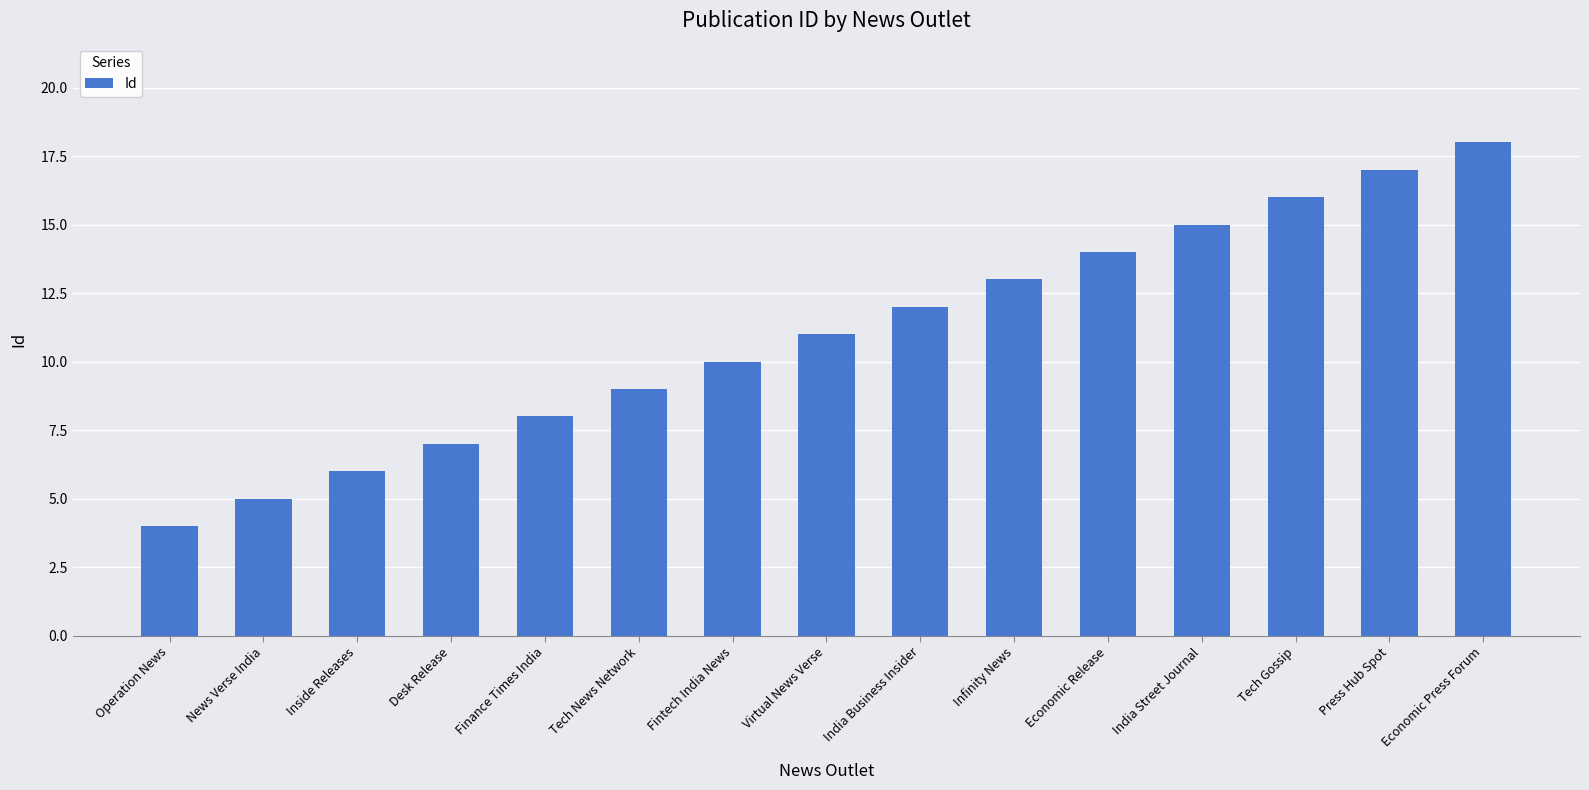

What position from the right is Tech Gossip?

3